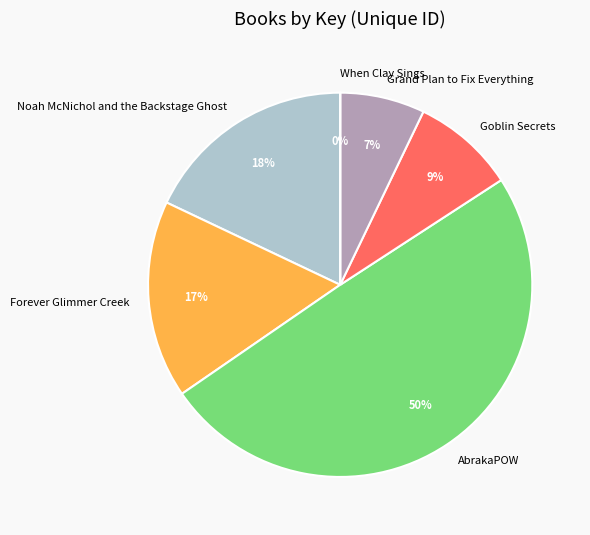

To the nearest percent, what portion does Forever Glimmer Creek represent?

17%